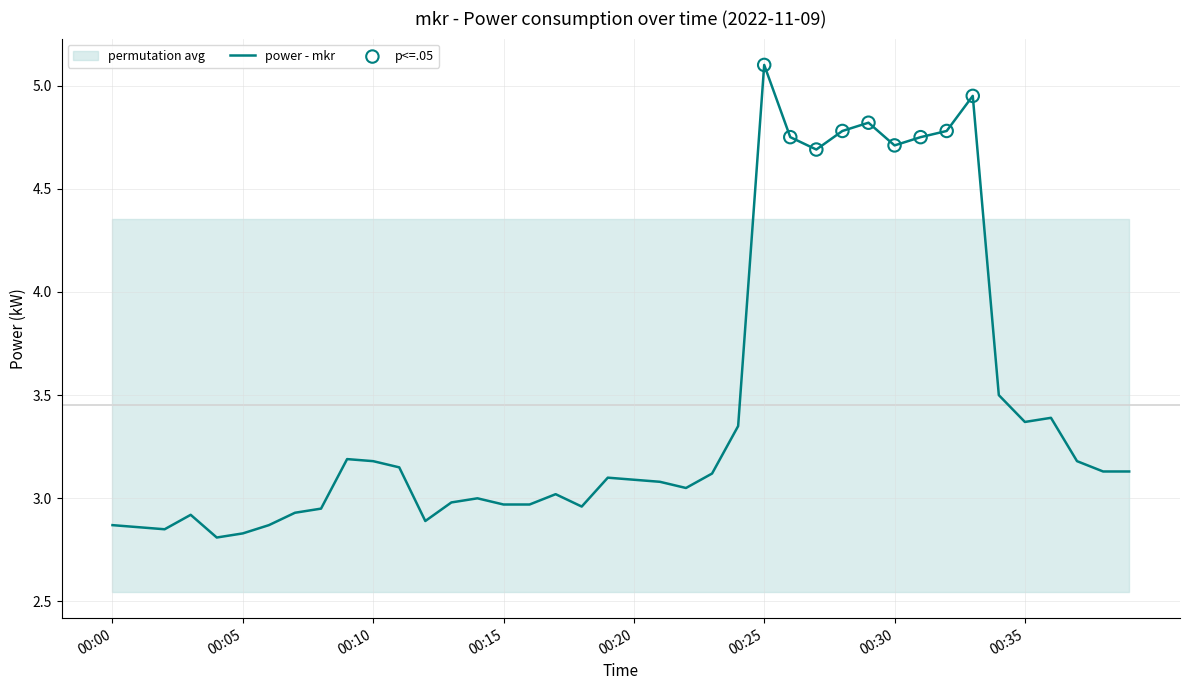

What is the change in value from 00:21 to 00:25?

+2.0